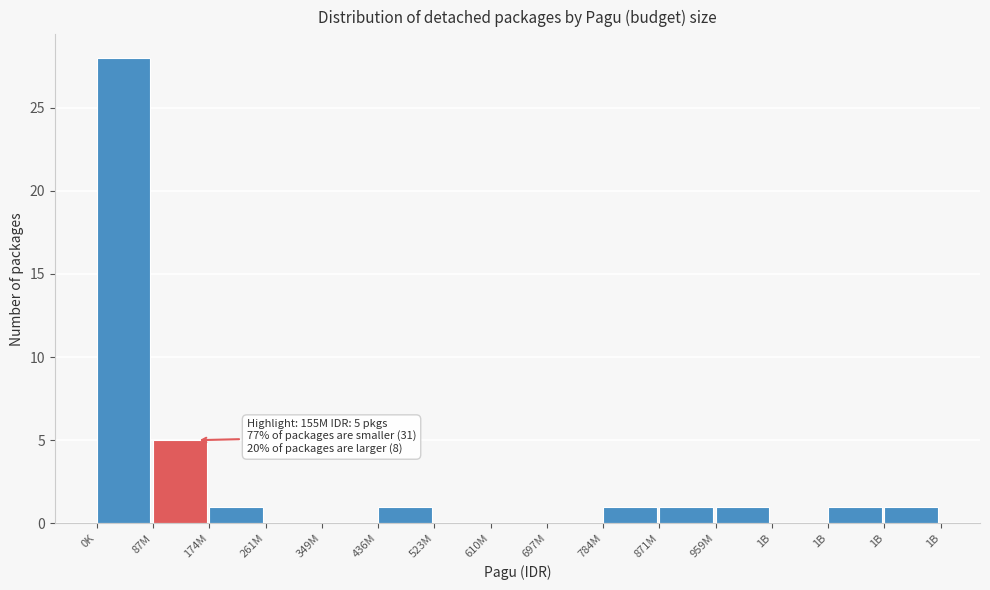

Are the bars horizontal?

No